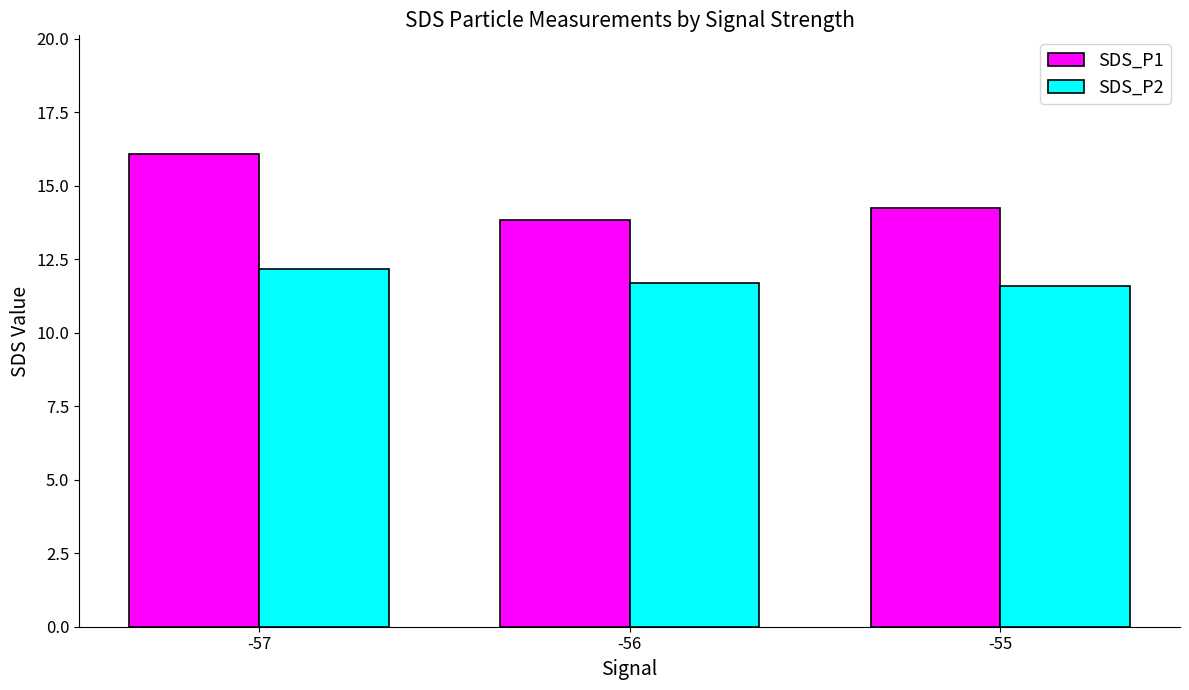

The SDS_P1 series shows 4.0 at -56. True or false?

False